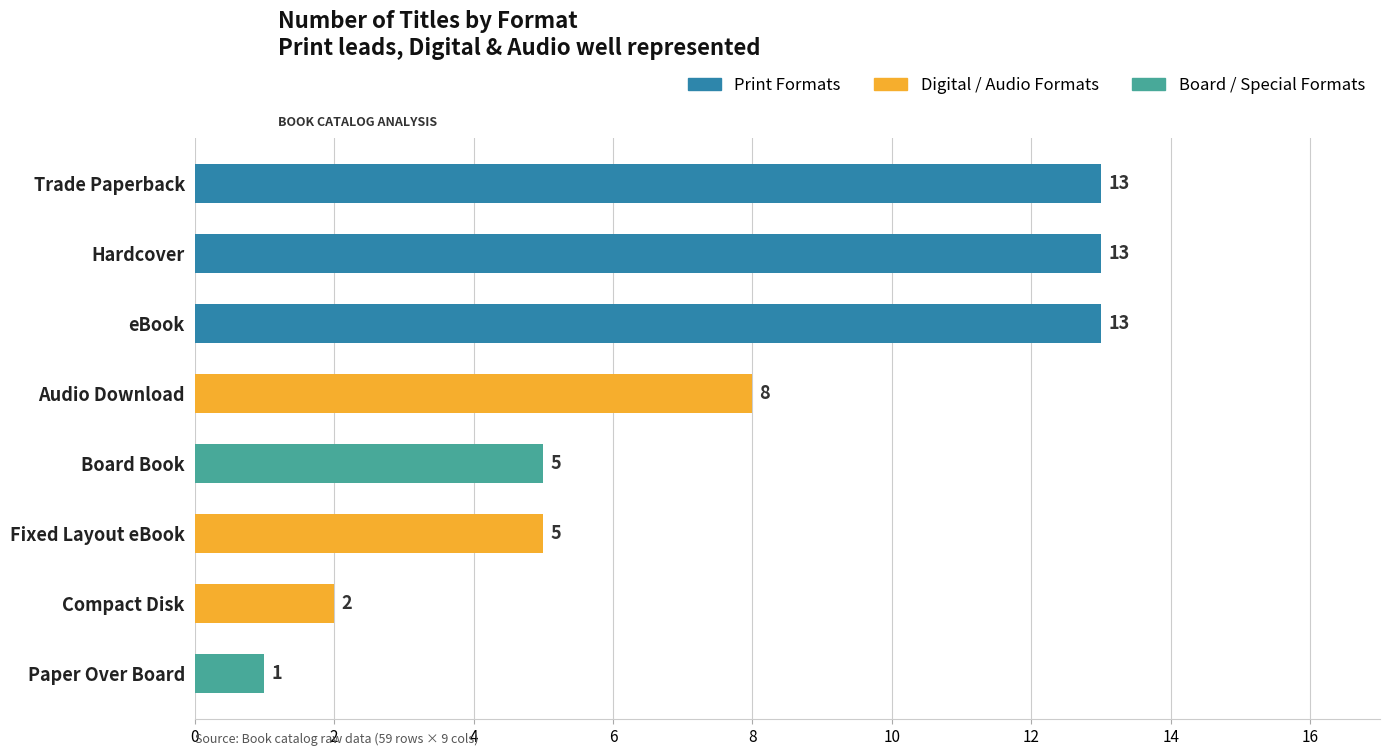

Reading bottom to top, list all the values displayed in this chart.

1	2	5	5	8	13	13	13